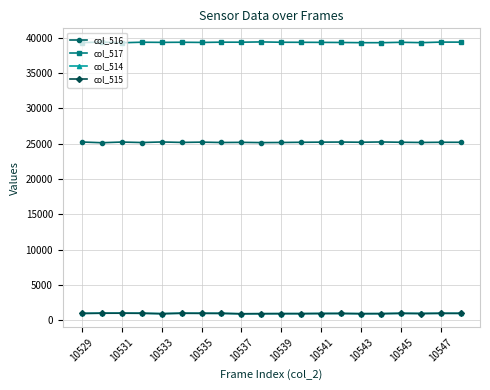

How many lines are shown in the chart?

4